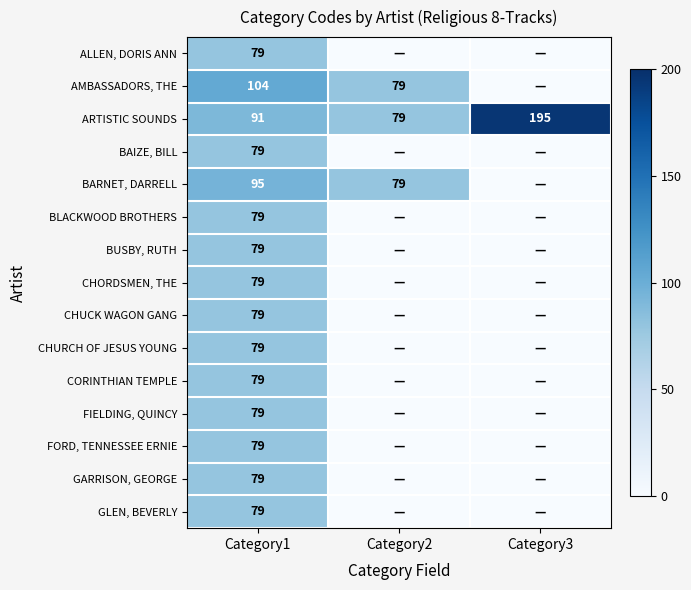

At how many categories does at least one series exceed 105?

1